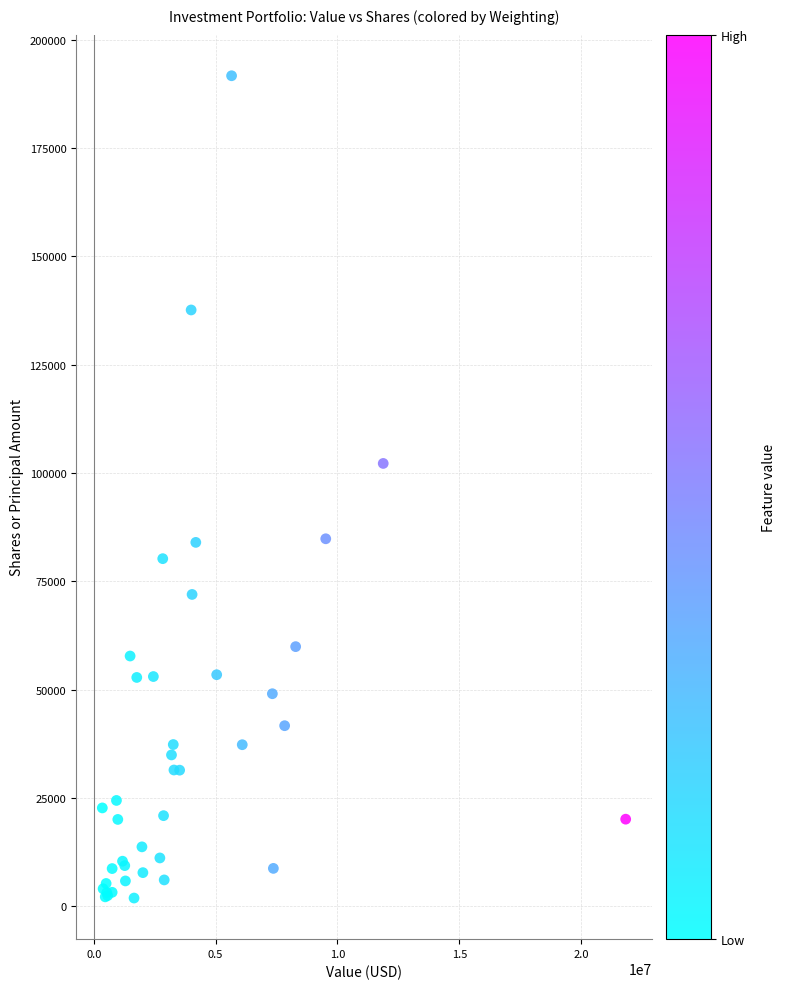

What Y value in the scatter plot is closest to 96799?

102212